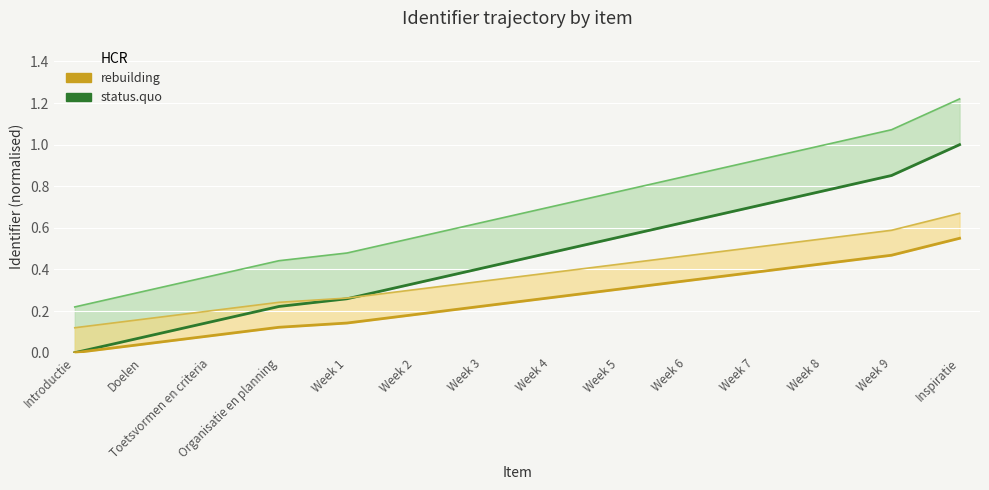

What is the value of the status.quo point at the 3rd from the left?

0.1